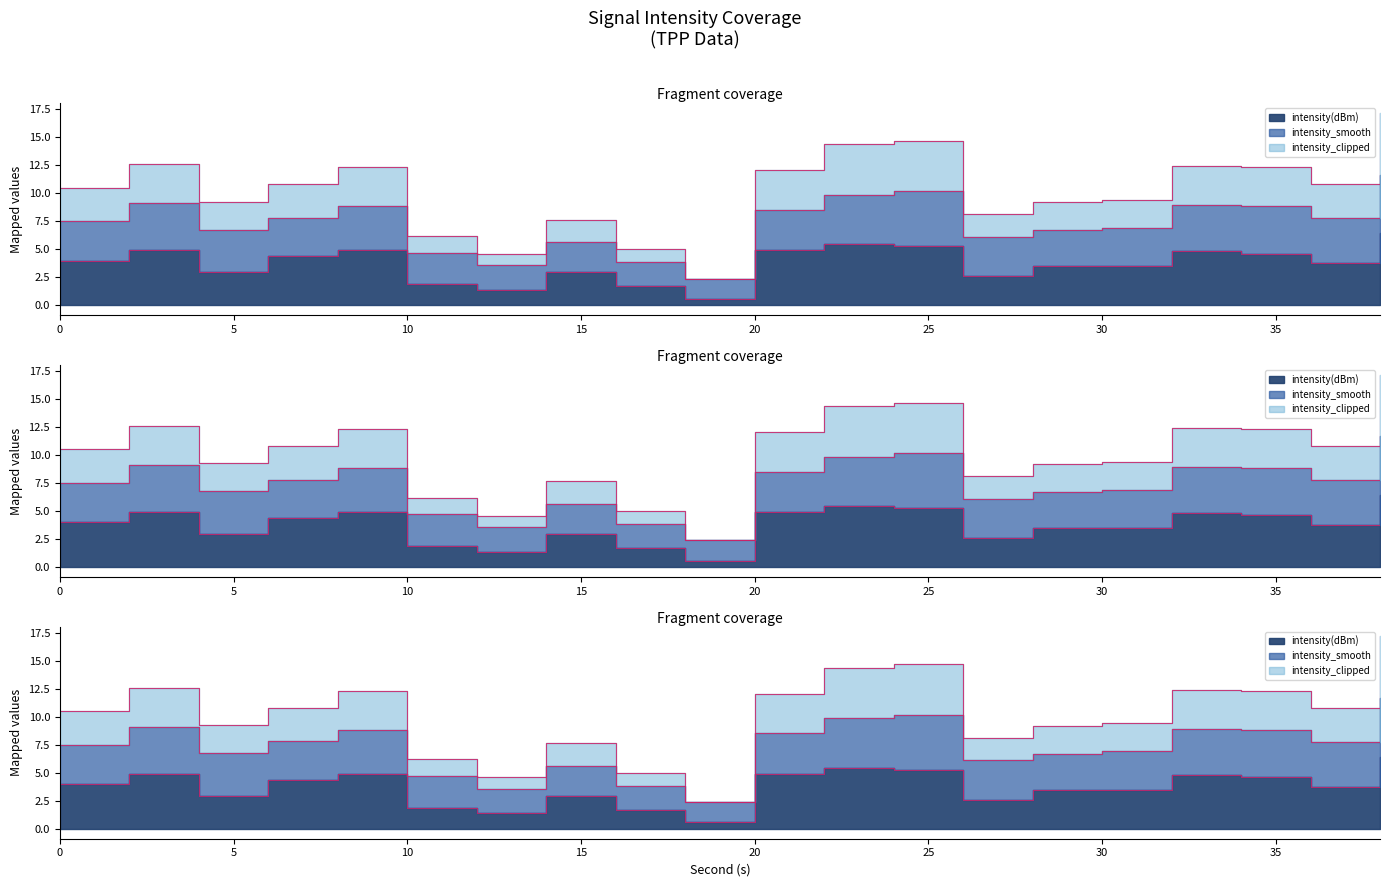

Where is the first local minimum for intensity(dBm)?

4